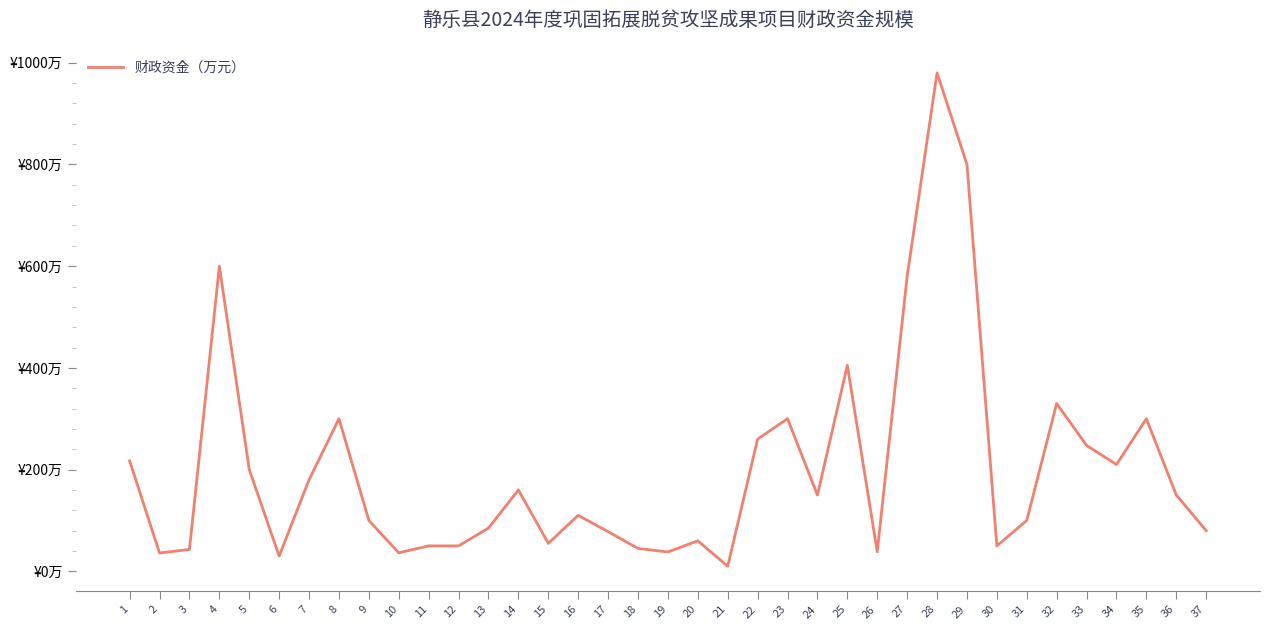

Does the chart display data point markers on the line(s)?

No